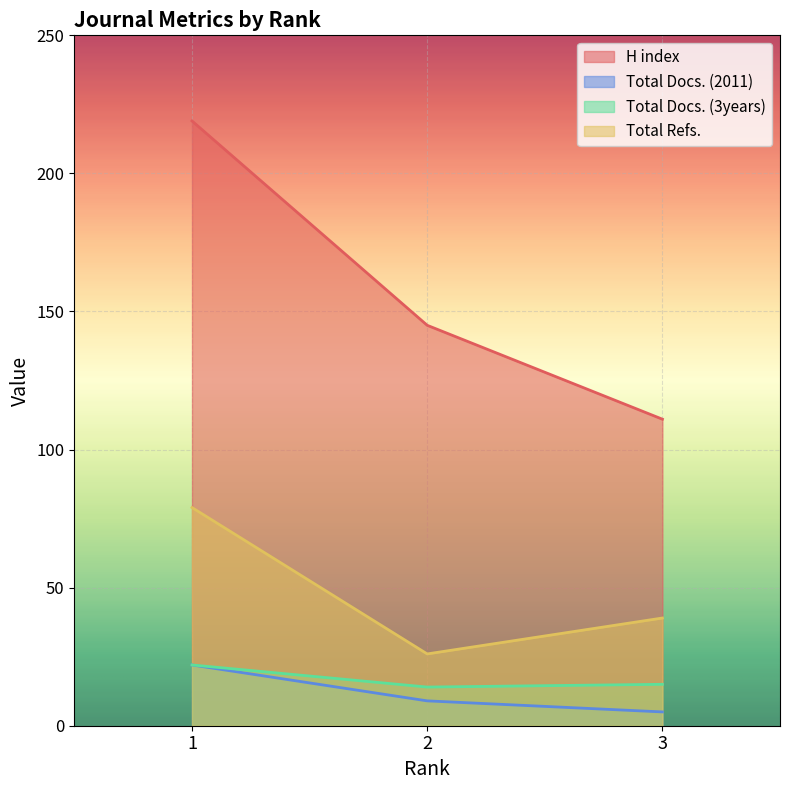

The Total Refs. series shows 14 at 2. True or false?

False